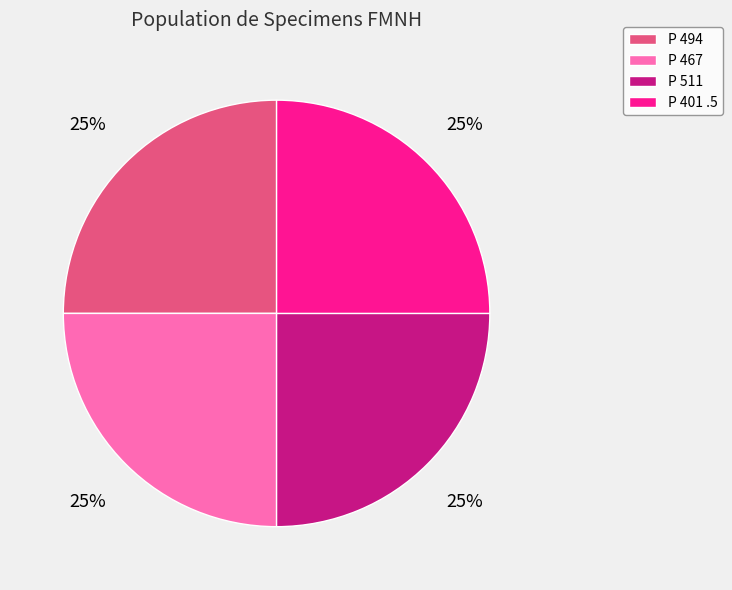

To the nearest percent, what is the combined percentage of P 494 and P 511?

50%